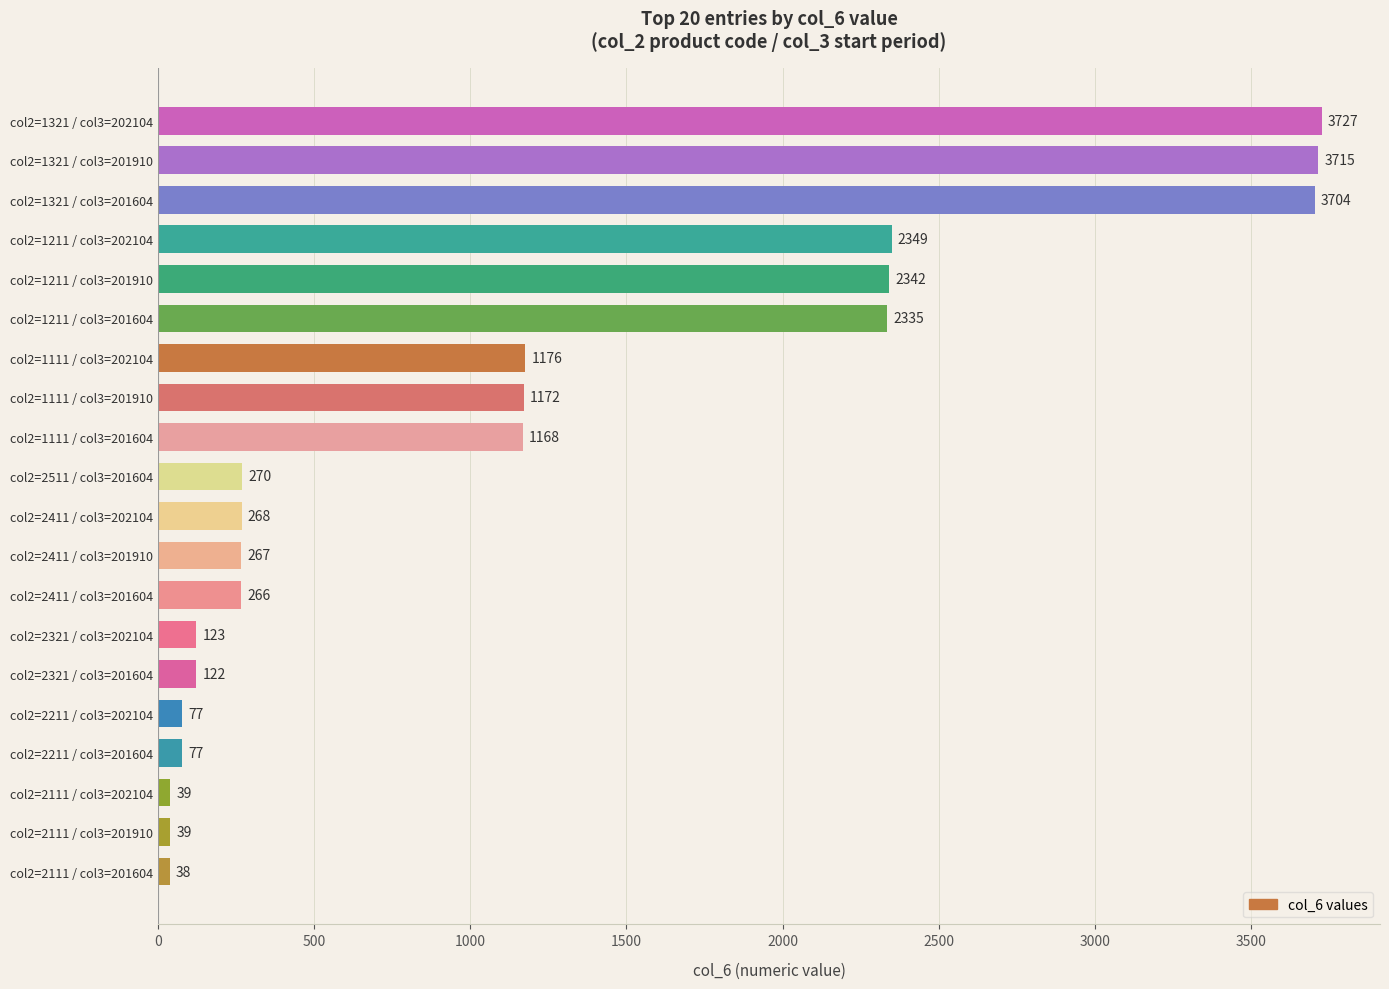

The chart shows a value of 3704 at col2=1321 / col3=201604. True or false?

True